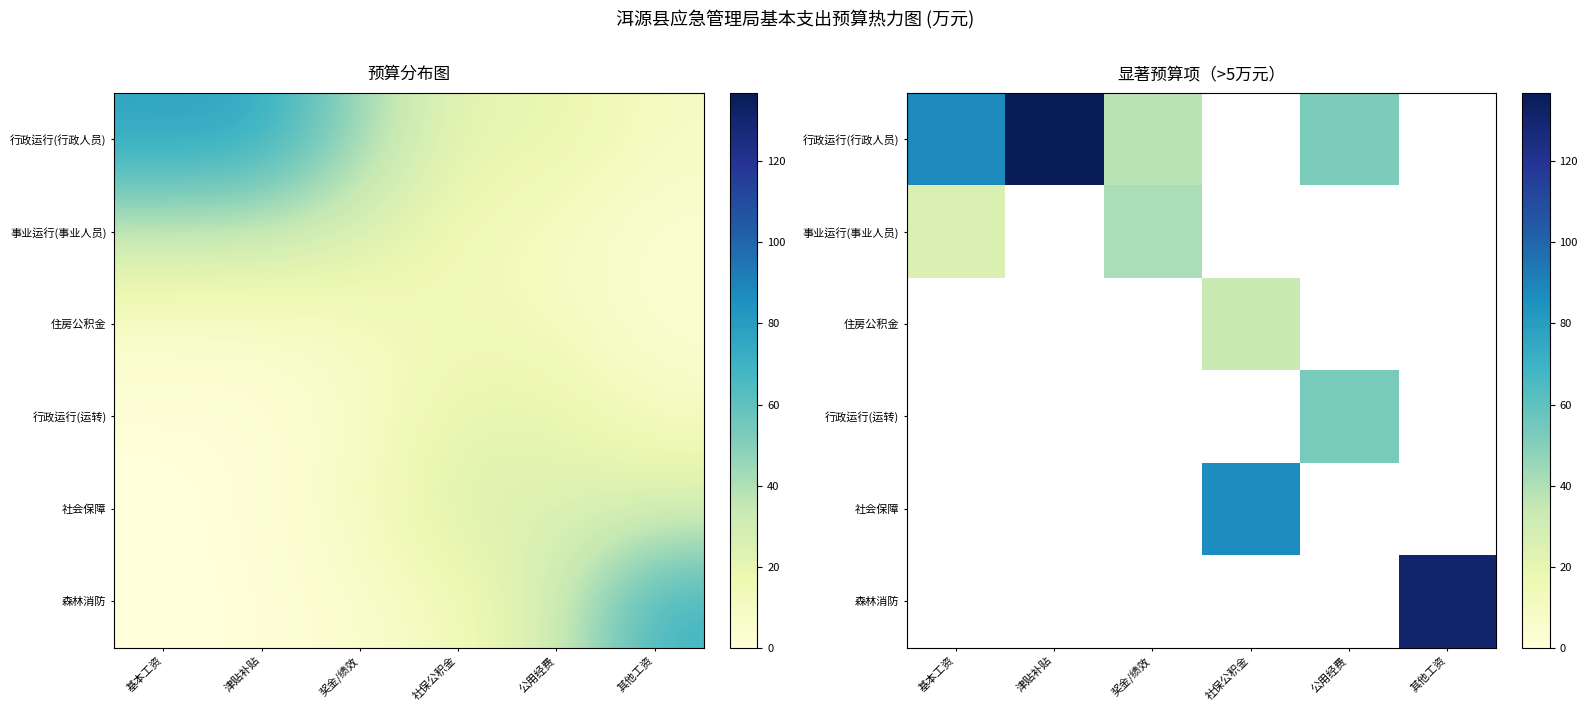

How many values in the 社会保障 series exceed 87?

1